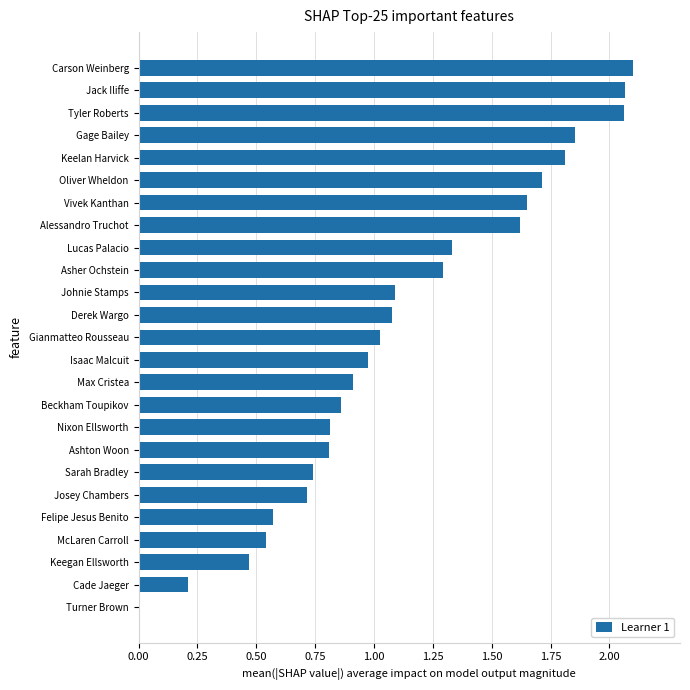

What is the sum of all values?

28.3